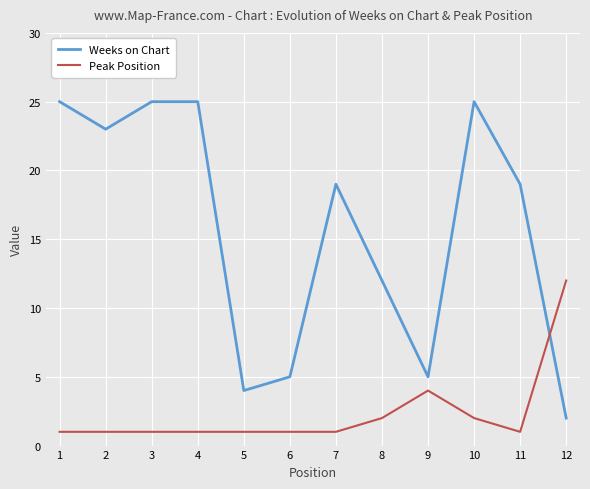

Reading right to left, list all the values displayed in this chart.

Weeks on Chart: 12=2	11=19	10=25	9=5	8=12	7=19	6=5	5=4	4=25	3=25	2=23	1=25
Peak Position: 12=12	11=1	10=2	9=4	8=2	7=1	6=1	5=1	4=1	3=1	2=1	1=1